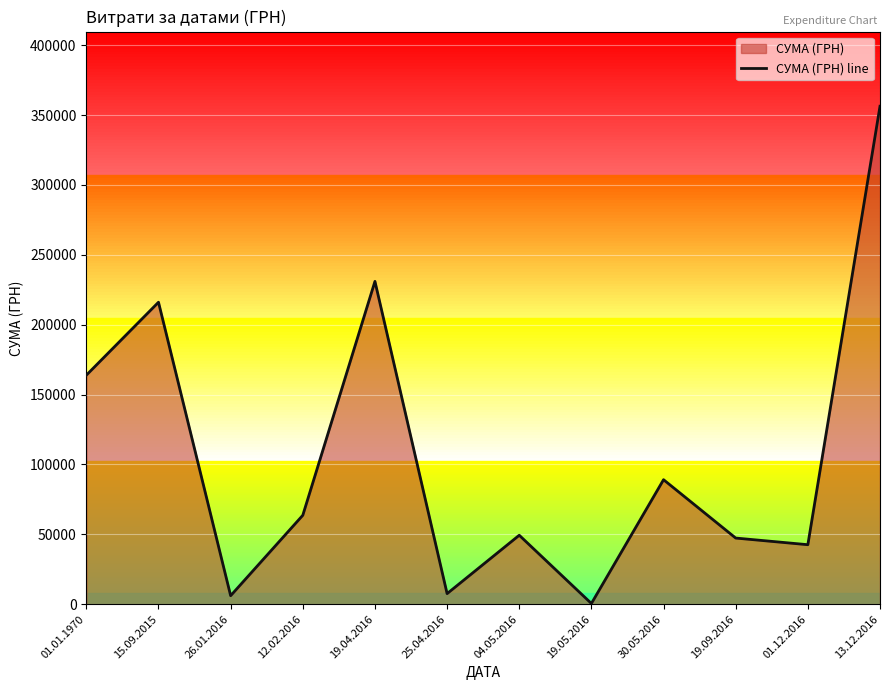

What is the approximate value at 19.05.2016?

528.0